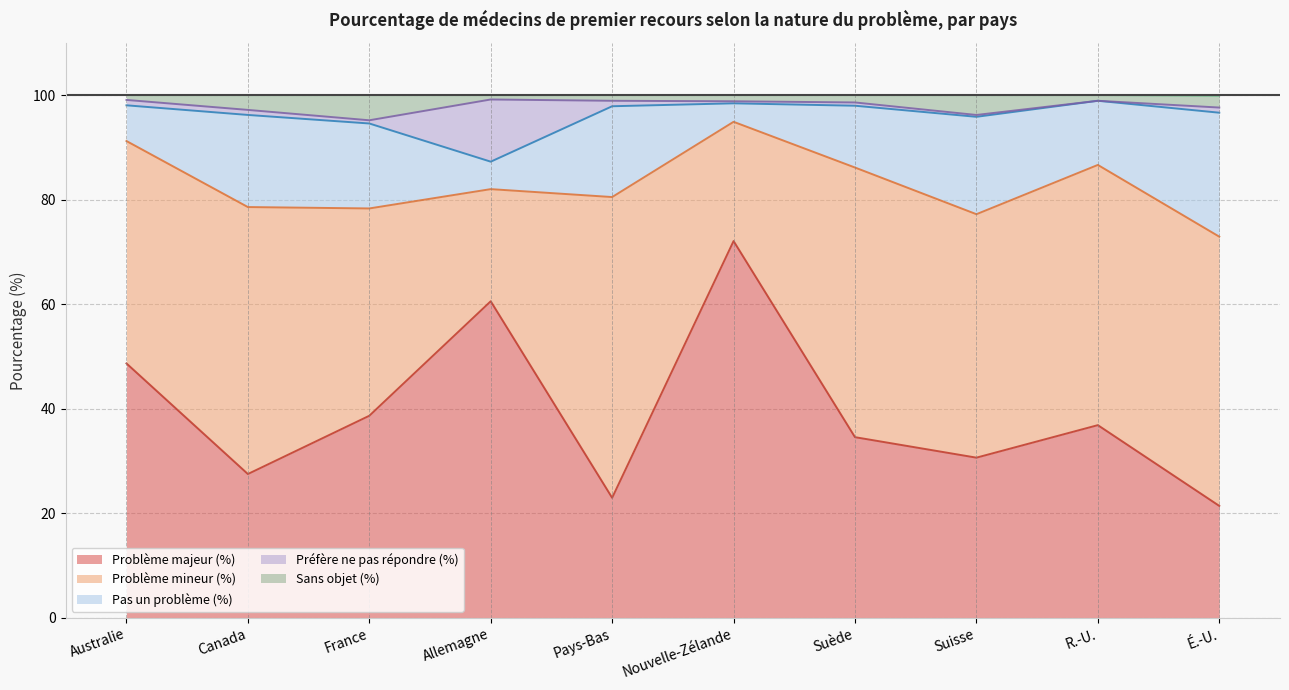

What is the sum of the Problème majeur (%) values at Suède and Australie?

83.2